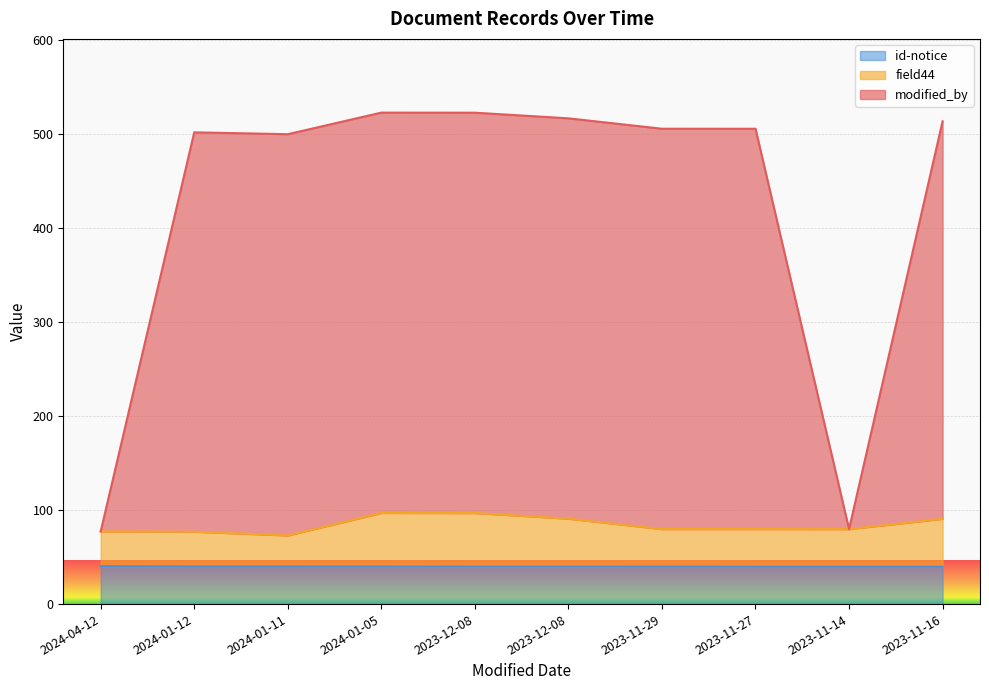

Reading left to right, transcribe all the data shown in this chart.

modified_by: 2024-04-12=77.4	2024-01-12=502.0	2024-01-11=500.0	2024-01-05=523.0	2023-12-08=522.9	2023-12-08=516.9	2023-11-29=505.8	2023-11-27=505.8	2023-11-14=79.8	2023-11-16=513.7
field44: 2024-04-12=77.4	2024-01-12=77.0	2024-01-11=73.0	2024-01-05=97.0	2023-12-08=96.9	2023-12-08=90.9	2023-11-29=79.8	2023-11-27=79.8	2023-11-14=79.8	2023-11-16=90.7
id-notice: 2024-04-12=40.4	2024-01-12=40.0	2024-01-11=40.0	2024-01-05=40.0	2023-12-08=39.9	2023-12-08=39.9	2023-11-29=39.8	2023-11-27=39.8	2023-11-14=39.8	2023-11-16=39.7